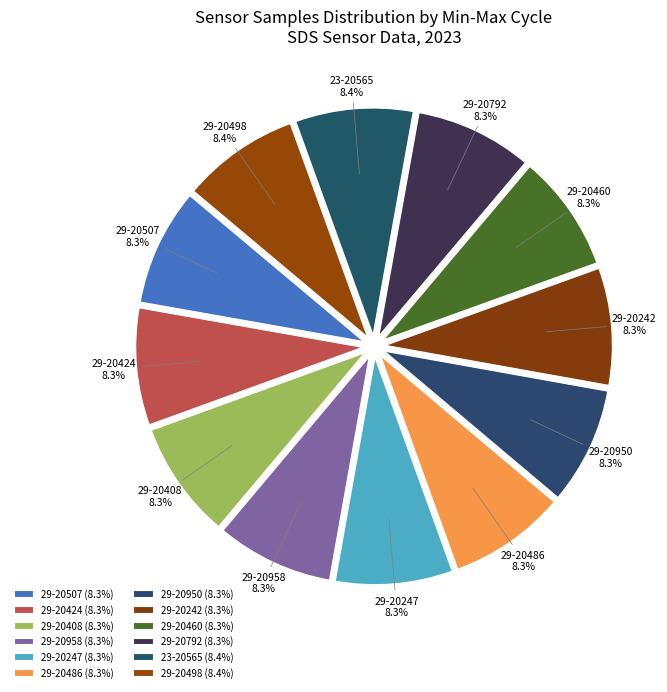

Is it true that 29-20460 is 2% of the pie?

False